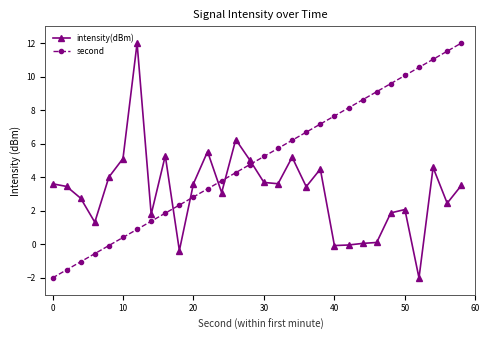

What is the maximum value for intensity(dBm)?

12.0